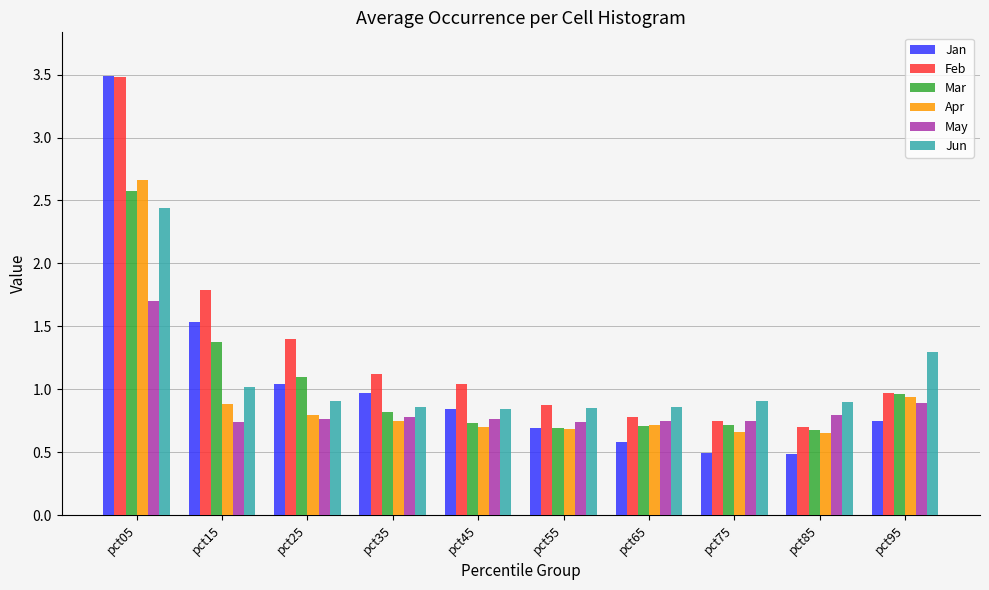

What is the difference between the second highest and second lowest values in the May series?

0.2